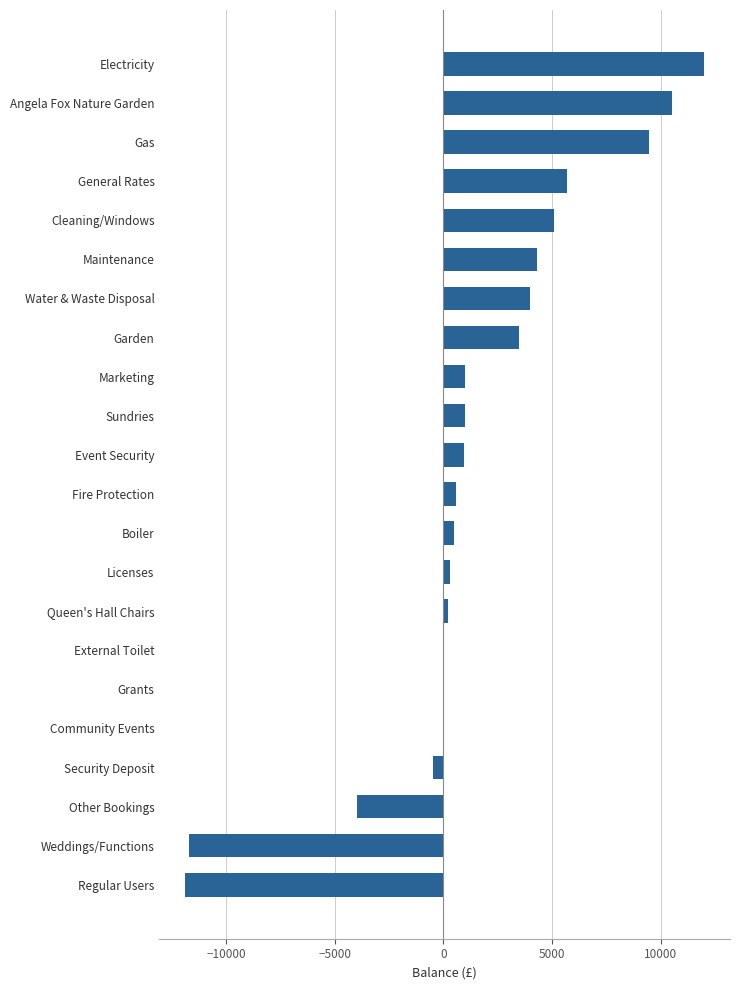

True or false: the data shows 977.6 at Sundries.

True